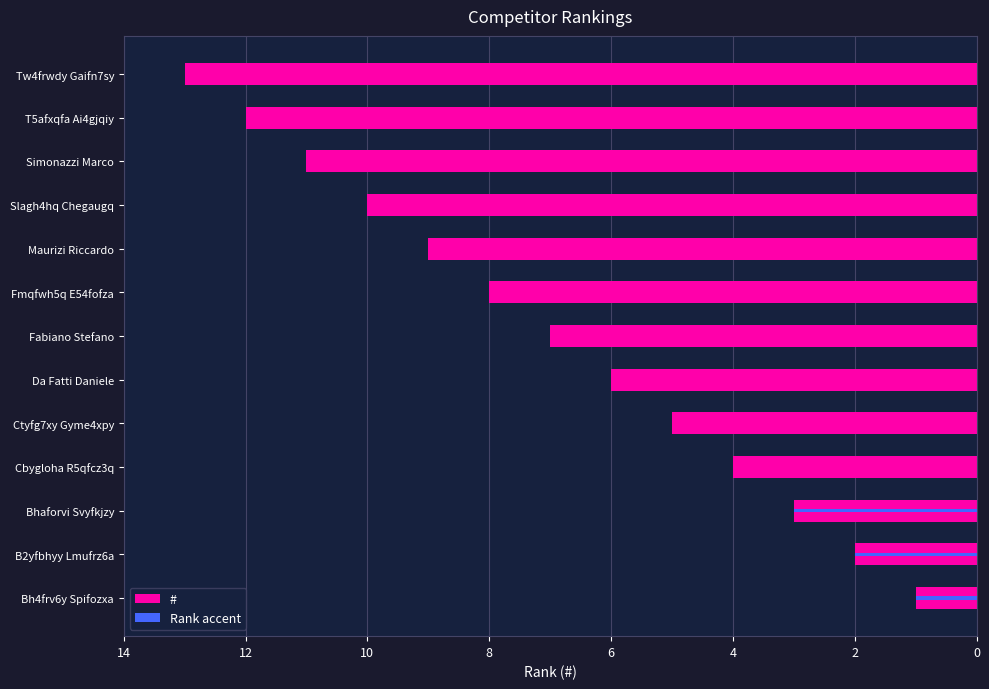

What is the value of the 8th bar from the left?

8